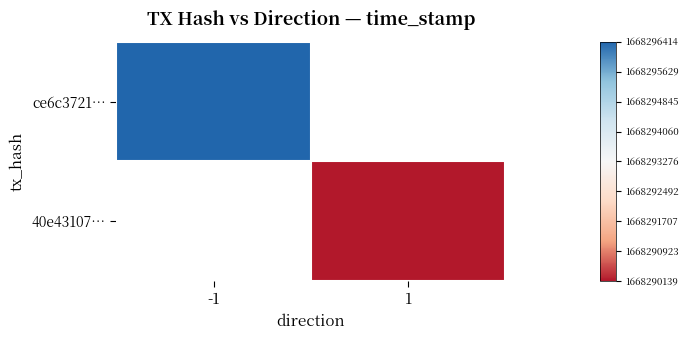

Rank the categories by 40e43107… value from lowest to highest.

-1, 1